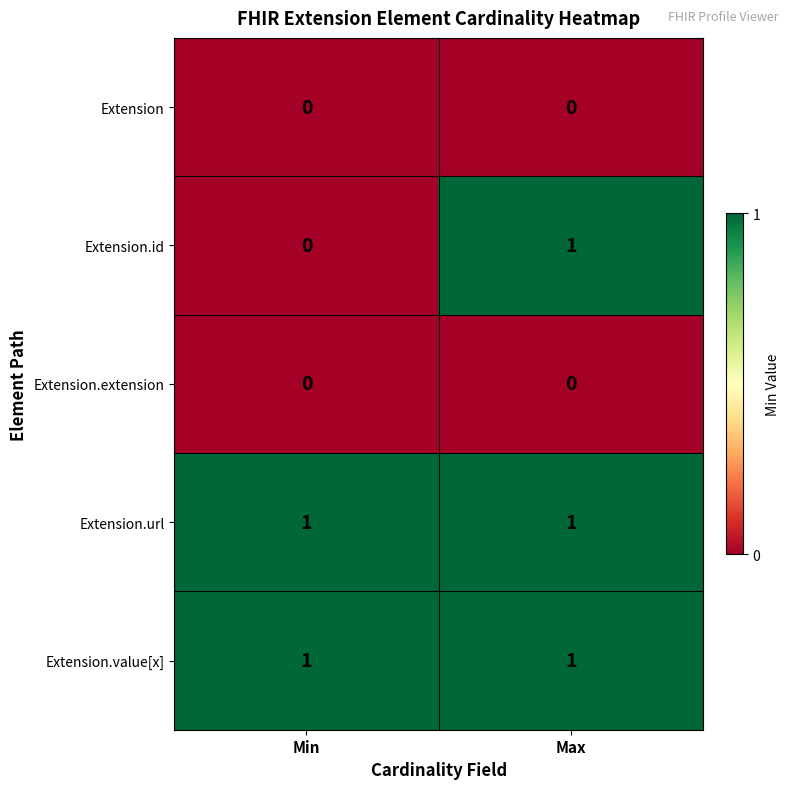

Which series has the largest range (max minus min)?

Extension.id